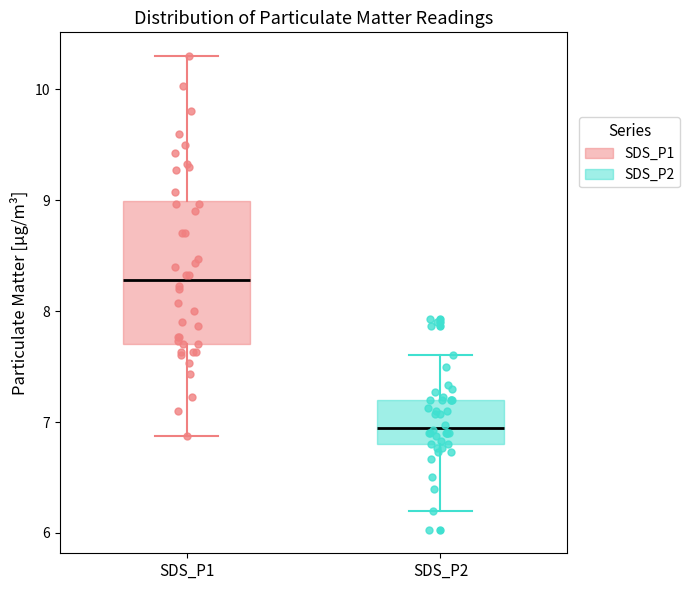

Reading left to right, read every box against the y-axis: the position of its median line, the range the box covers, and the ends of its whiskers. The values are not printed on the chart, so give them approximately, as read against the axis.

SDS_P1: median 8.3, box 7.7 to 9.0, whiskers 6.9 to 10.3
SDS_P2: median 7.0, box 6.8 to 7.2, whiskers 6.2 to 7.6